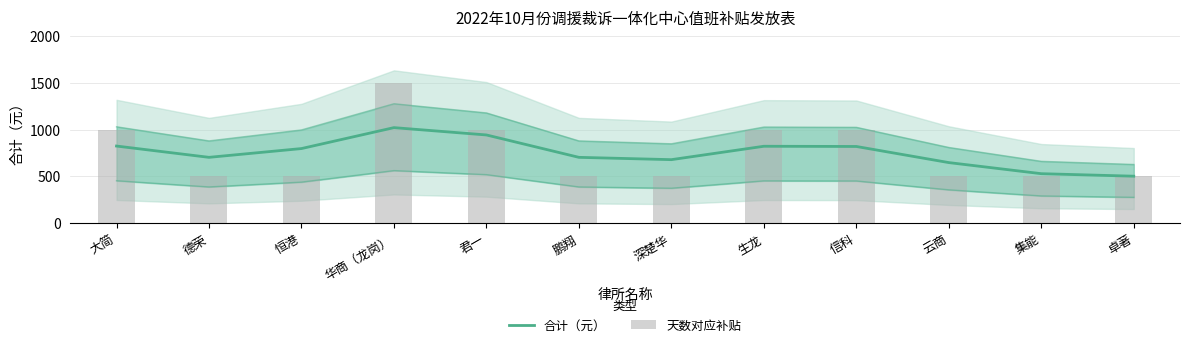

List the series in order of their peak value, highest first.

天数对应补贴, 合计（元）